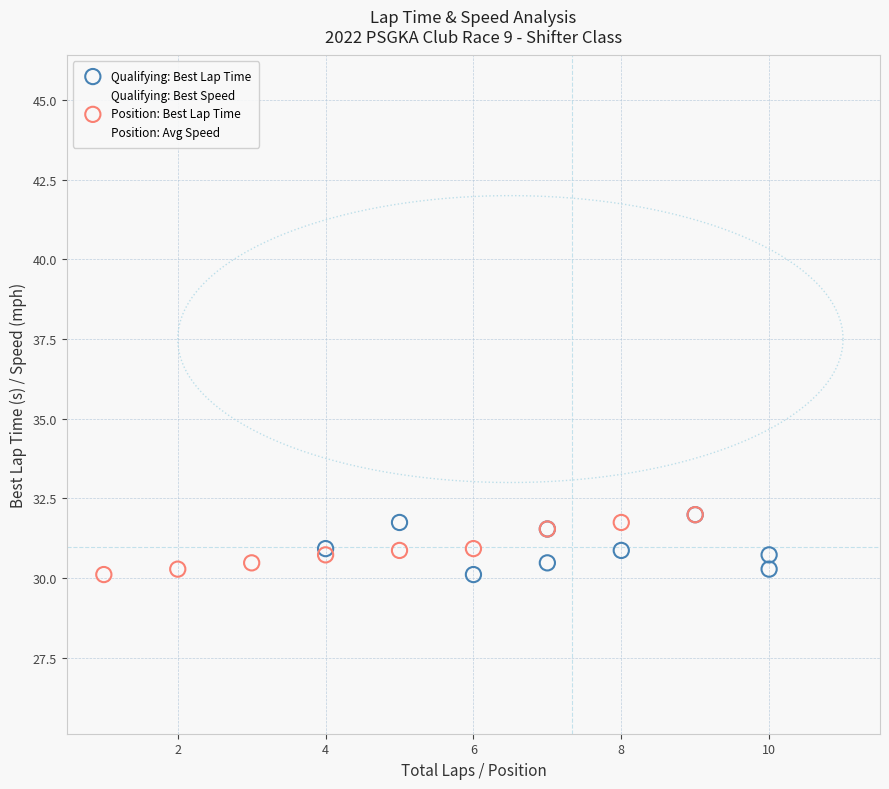

What are all the series names shown in the legend?

Qualifying: Best Lap Time, Qualifying: Best Speed, Position: Best Lap Time, Position: Avg Speed